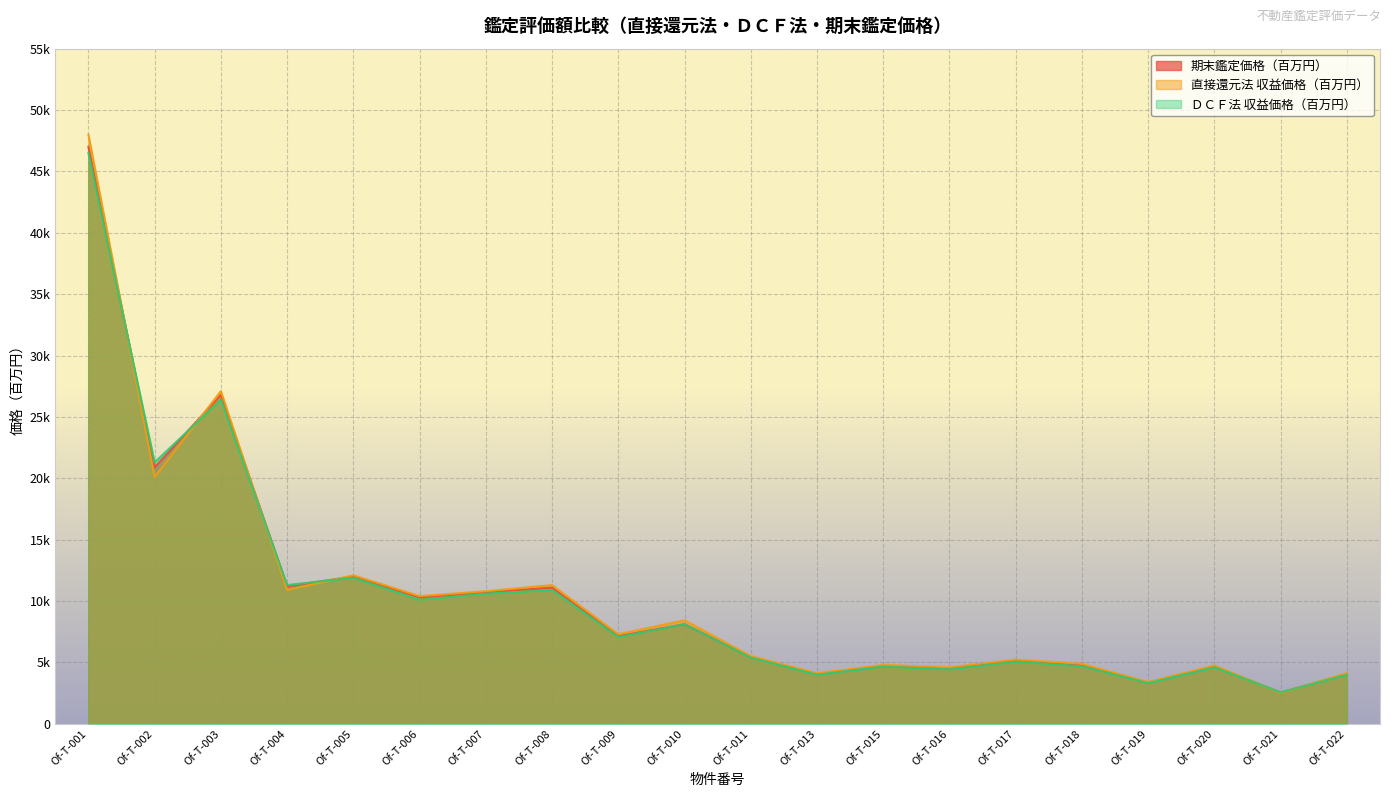

Rank the categories by 直接還元法 収益価格（百万円） value from highest to lowest.

Of-T-001, Of-T-003, Of-T-002, Of-T-005, Of-T-008, Of-T-004, Of-T-007, Of-T-006, Of-T-010, Of-T-009, Of-T-011, Of-T-017, Of-T-018, Of-T-015, Of-T-020, Of-T-016, Of-T-013, Of-T-022, Of-T-019, Of-T-021